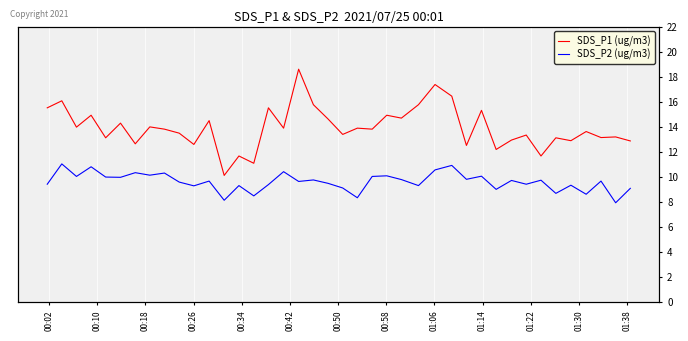

True or false: SDS_P2 (ug/m3) has more than 2 interior local peaks.

True